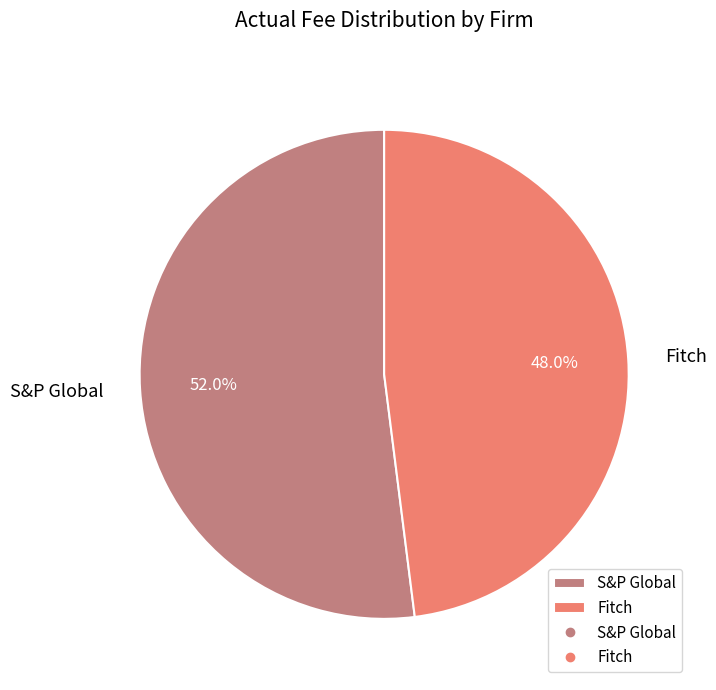

Between S&P Global and Fitch, which is larger?

S&P Global